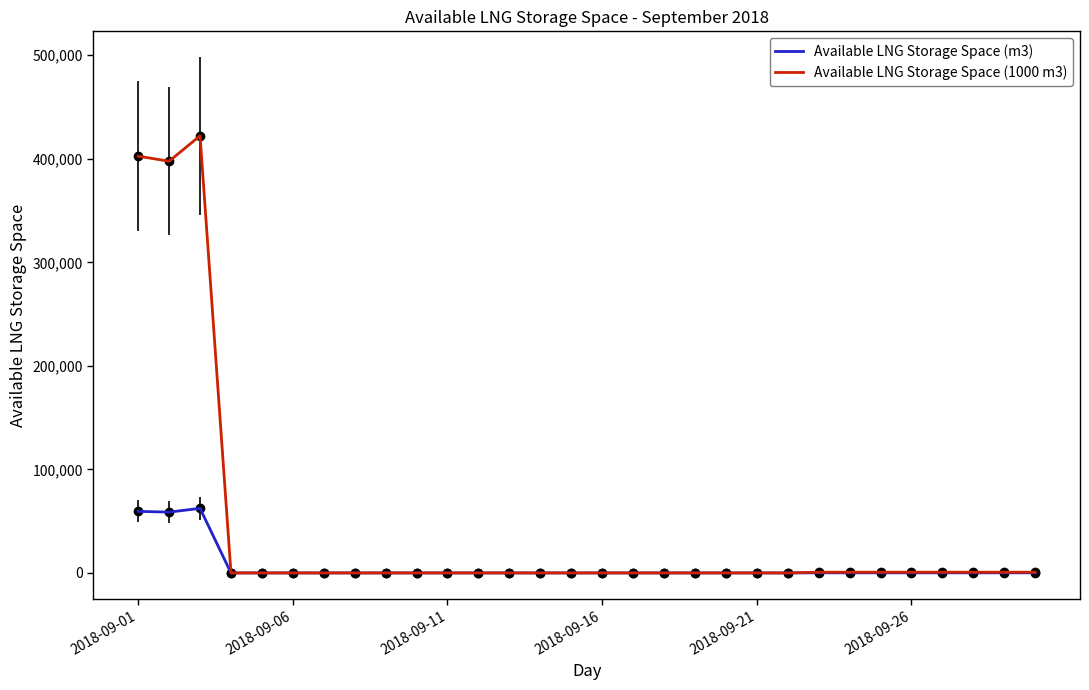

List the series in order of their peak value, lowest first.

Available LNG Storage Space (m3), Available LNG Storage Space (1000 m3)